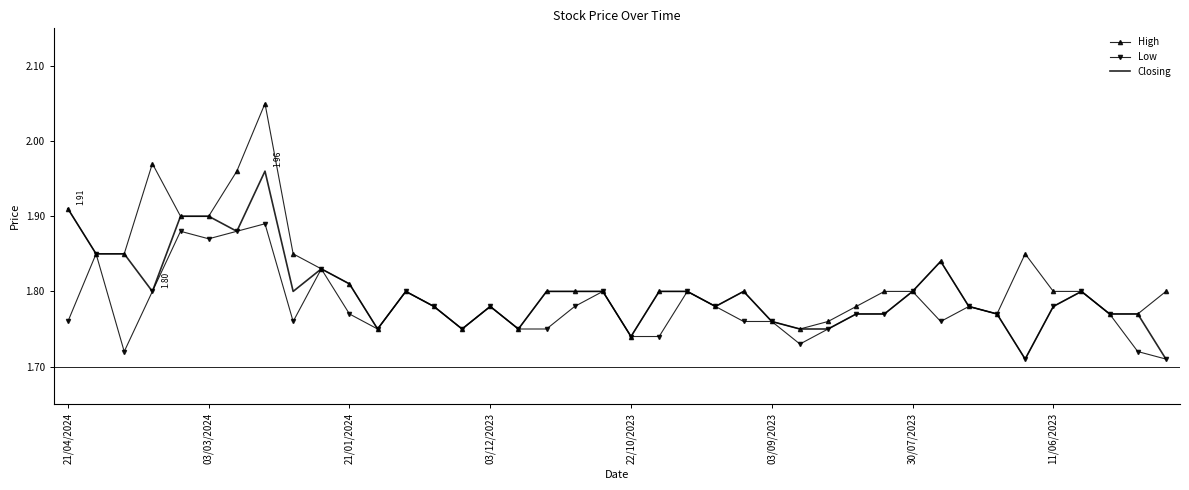

Which series has the largest range (max minus min)?

High